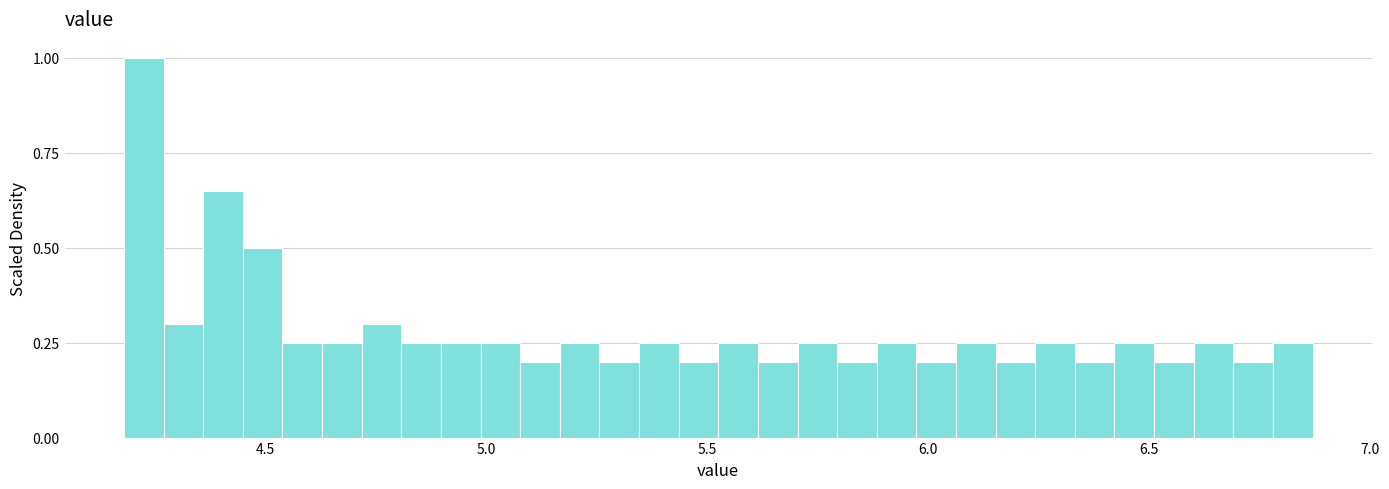

Around what value on the x-axis is the tallest bar? Give the approximate position of its centre, as read against the axis.

4.20